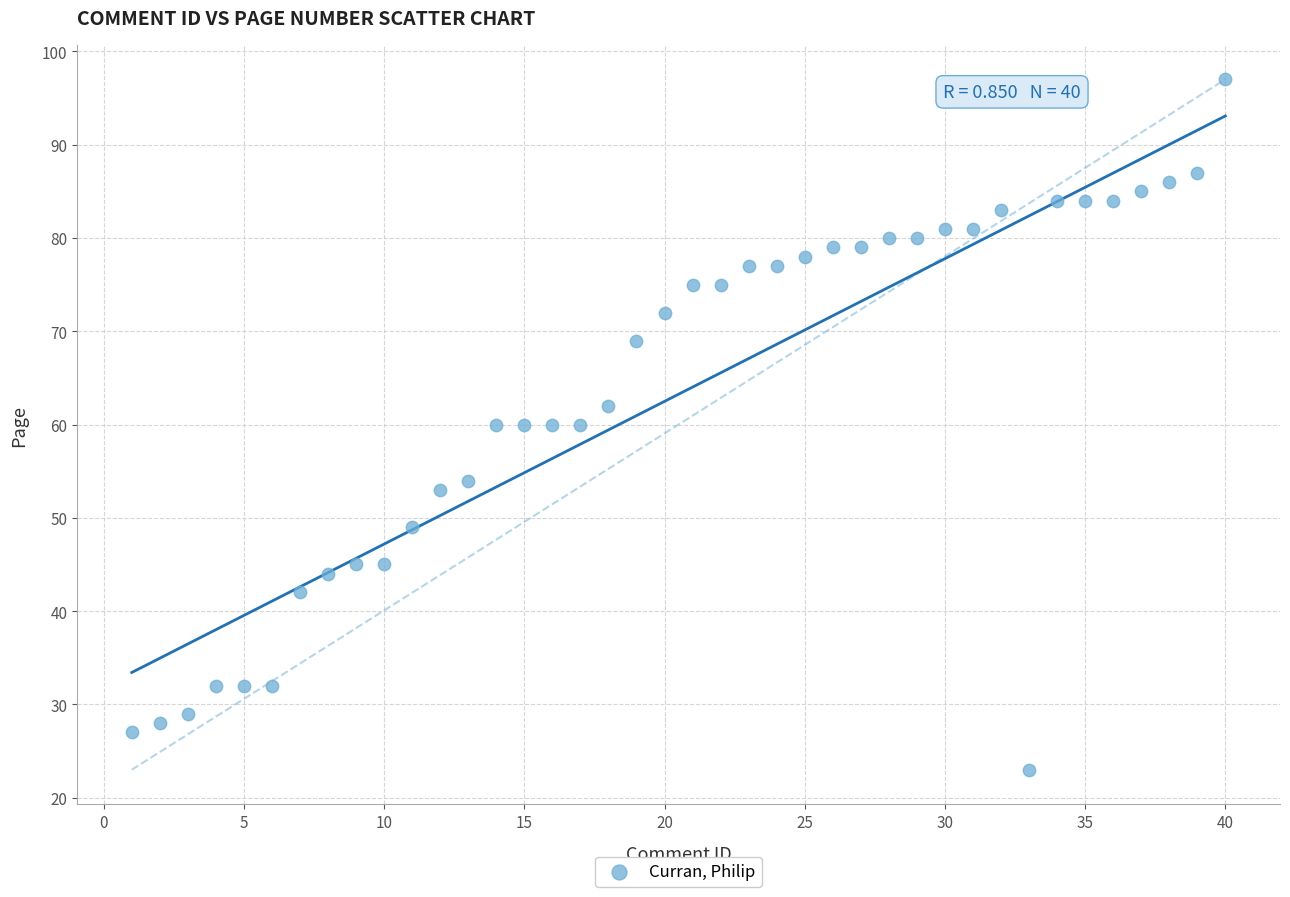

What is the range of X values (max minus min)?

39